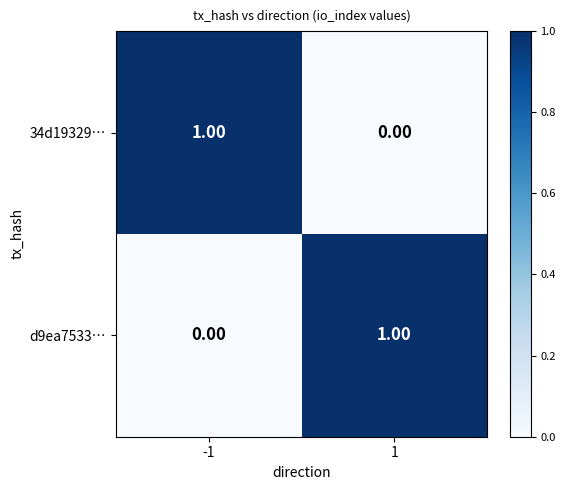

List the labels in order of 34d19329… value, smallest first.

1, -1